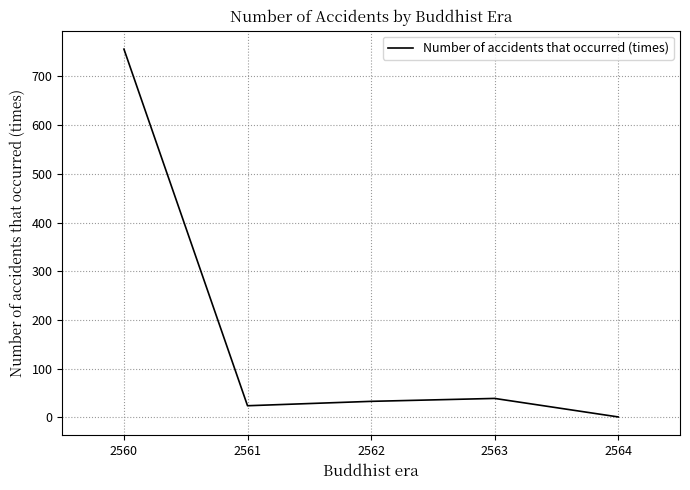

How many interior local valleys (lower than both neighbors) does the data have?

1